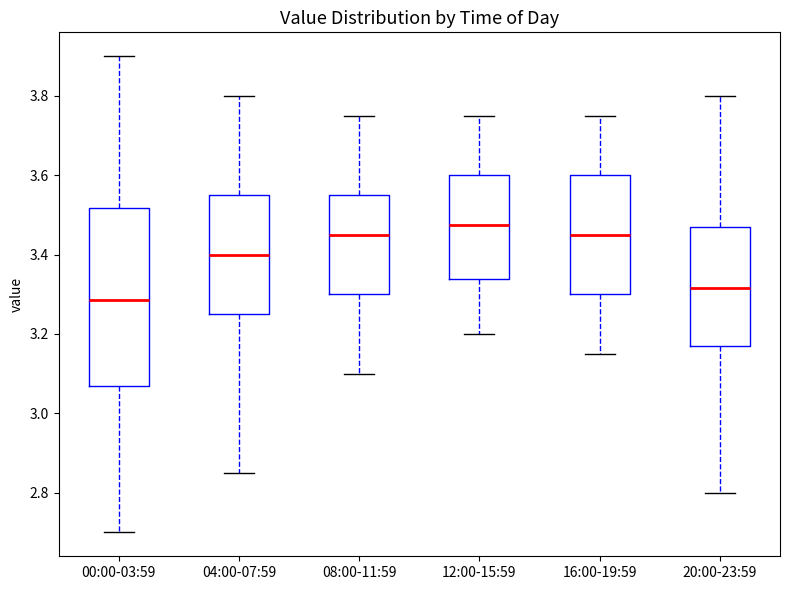

Reading left to right, transcribe this box plot: for each box, give where its median line is, the range the box spans, and where its two whiskers end, as read against the y-axis. The values are not printed on the chart, so give them approximately, as read against the axis.

00:00-03:59: median 3.28, box 3.08 to 3.52, whiskers 2.70 to 3.90
04:00-07:59: median 3.40, box 3.26 to 3.56, whiskers 2.86 to 3.80
08:00-11:59: median 3.46, box 3.30 to 3.56, whiskers 3.10 to 3.76
12:00-15:59: median 3.48, box 3.34 to 3.60, whiskers 3.20 to 3.76
16:00-19:59: median 3.46, box 3.30 to 3.60, whiskers 3.16 to 3.76
20:00-23:59: median 3.32, box 3.18 to 3.48, whiskers 2.80 to 3.80